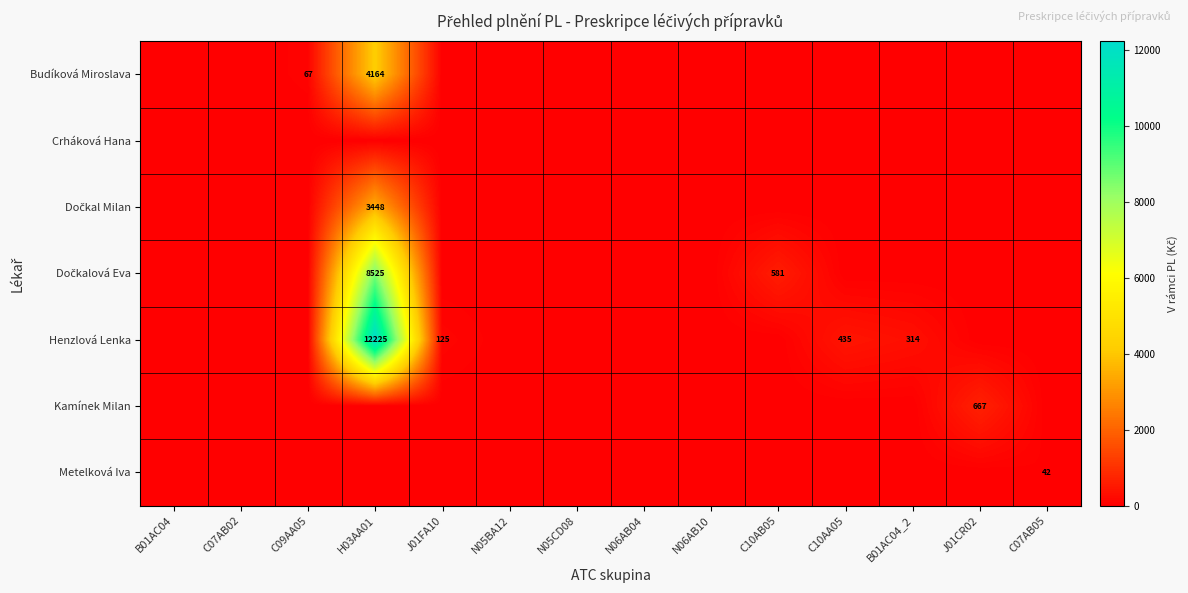

The value of Henzlová Lenka at J01FA10 is 125. True or false?

True